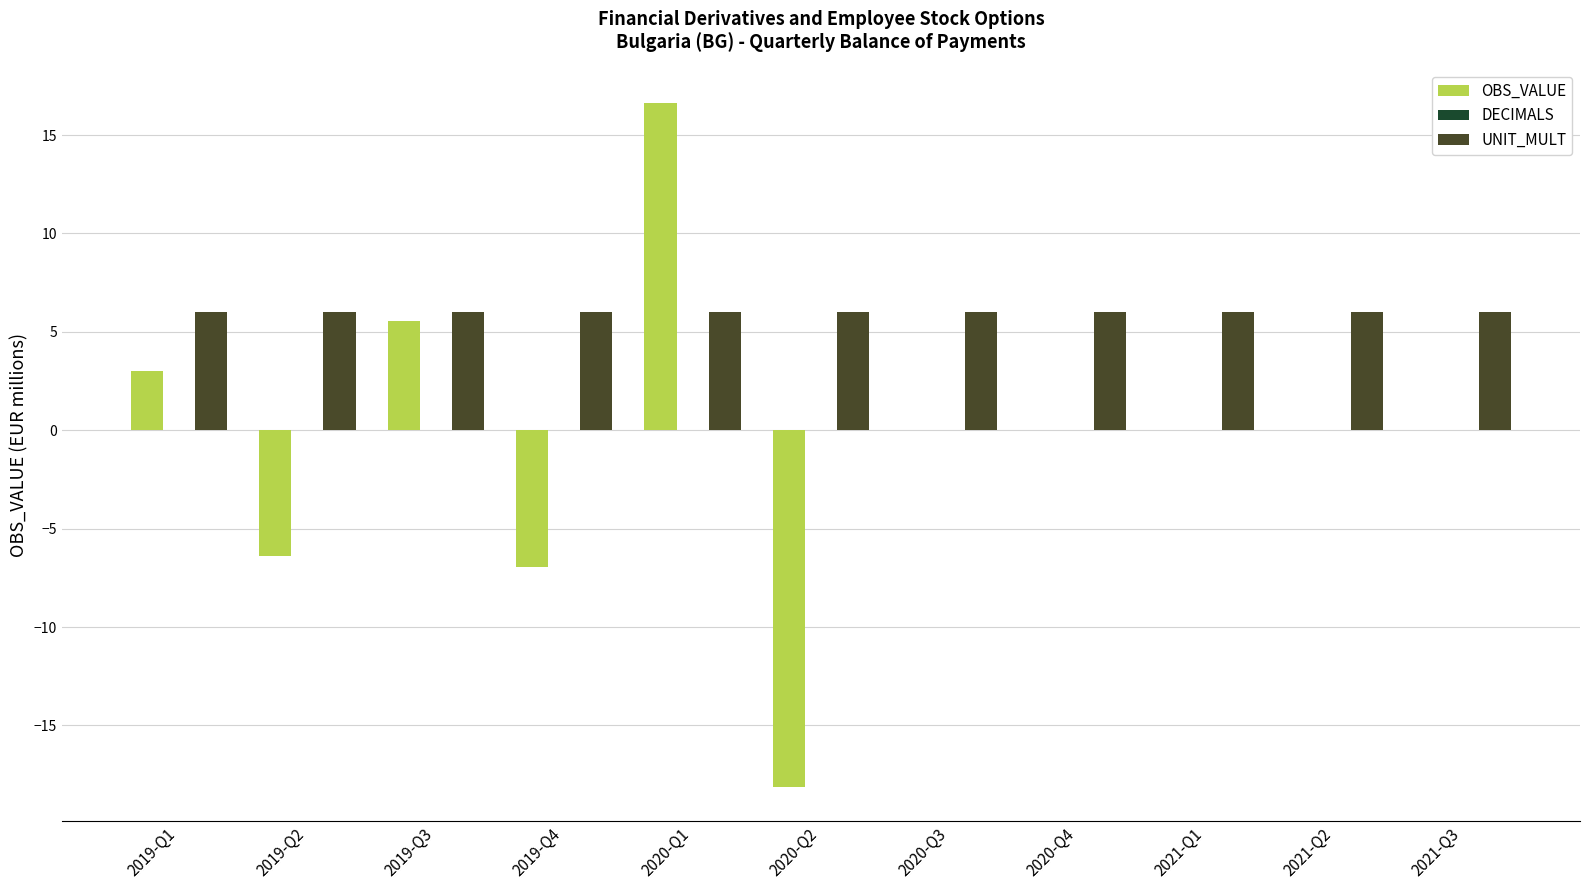

At which category does the chart reach its peak across all series?

2020-Q1